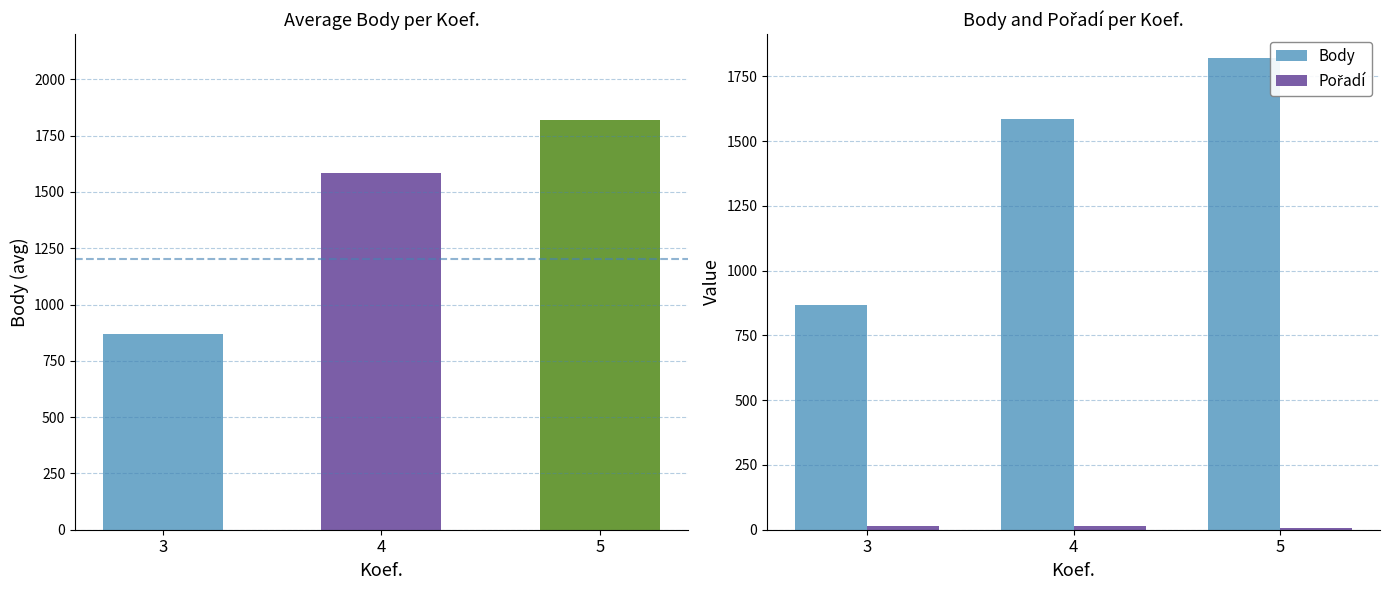

What is the difference between the maximum and minimum values in the Body series?

952.5